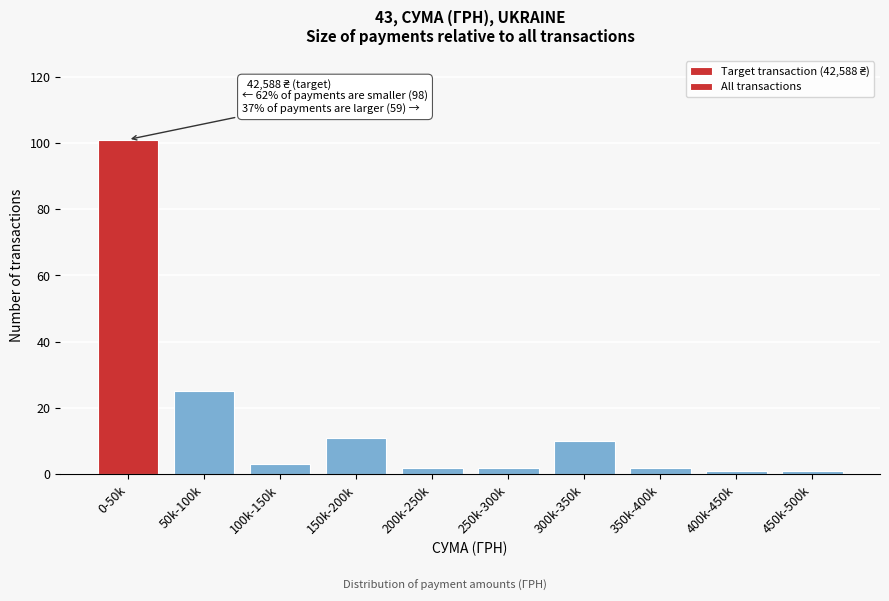

Reading right to left, transcribe all the data shown in this chart.

1	1	2	10	2	2	11	3	25	101